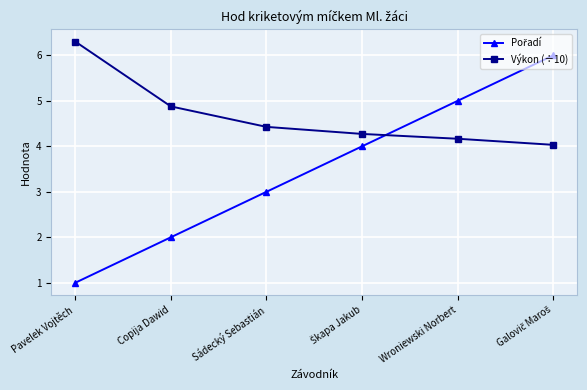

What is the smallest value displayed?

1.0